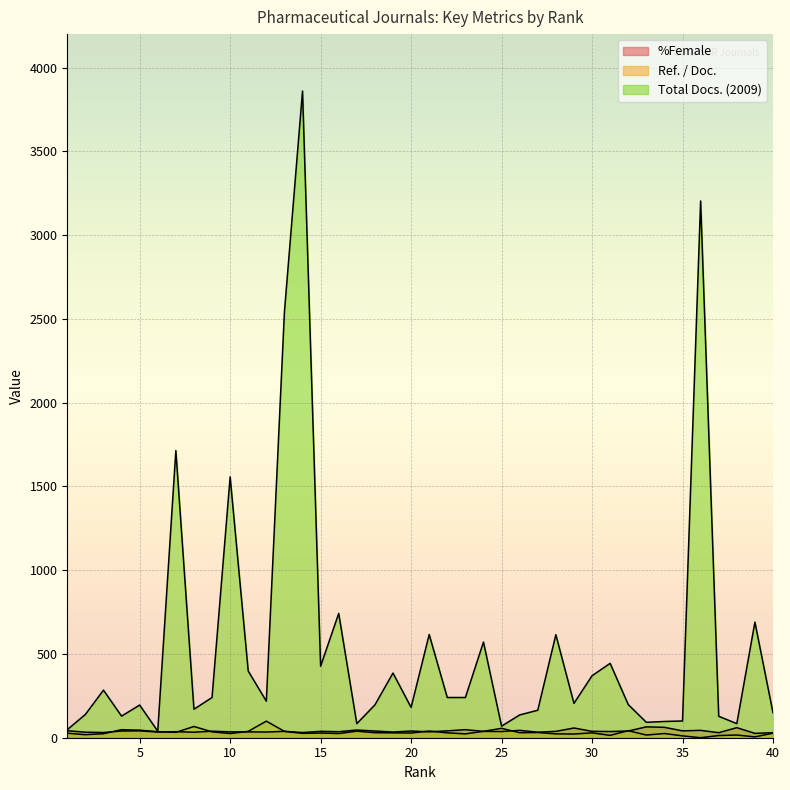

Does the chart display data point markers on the line(s)?

No